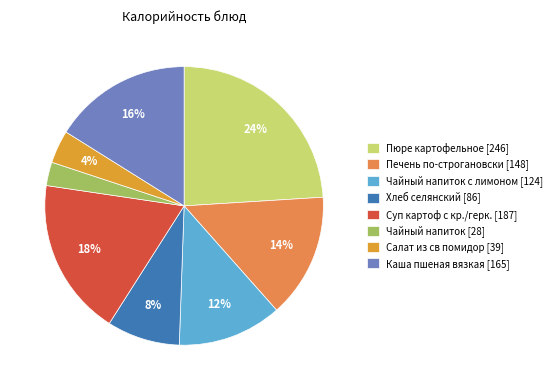

Is there any slice that represents more than half of the pie?

No